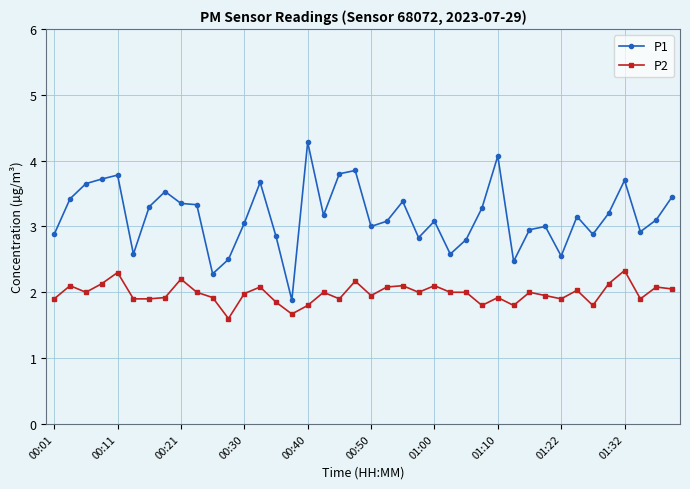

What is the highest value of the P2 series?

2.3